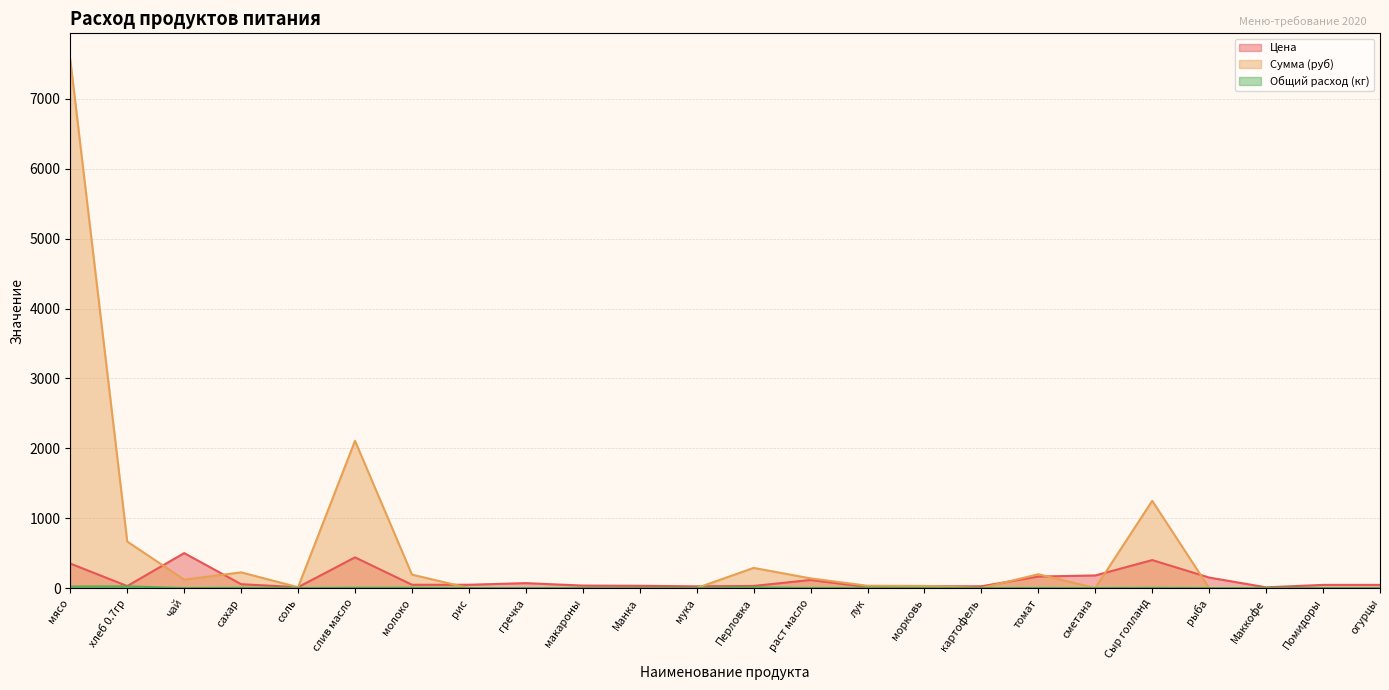

Count the number of categories in the chart.

24